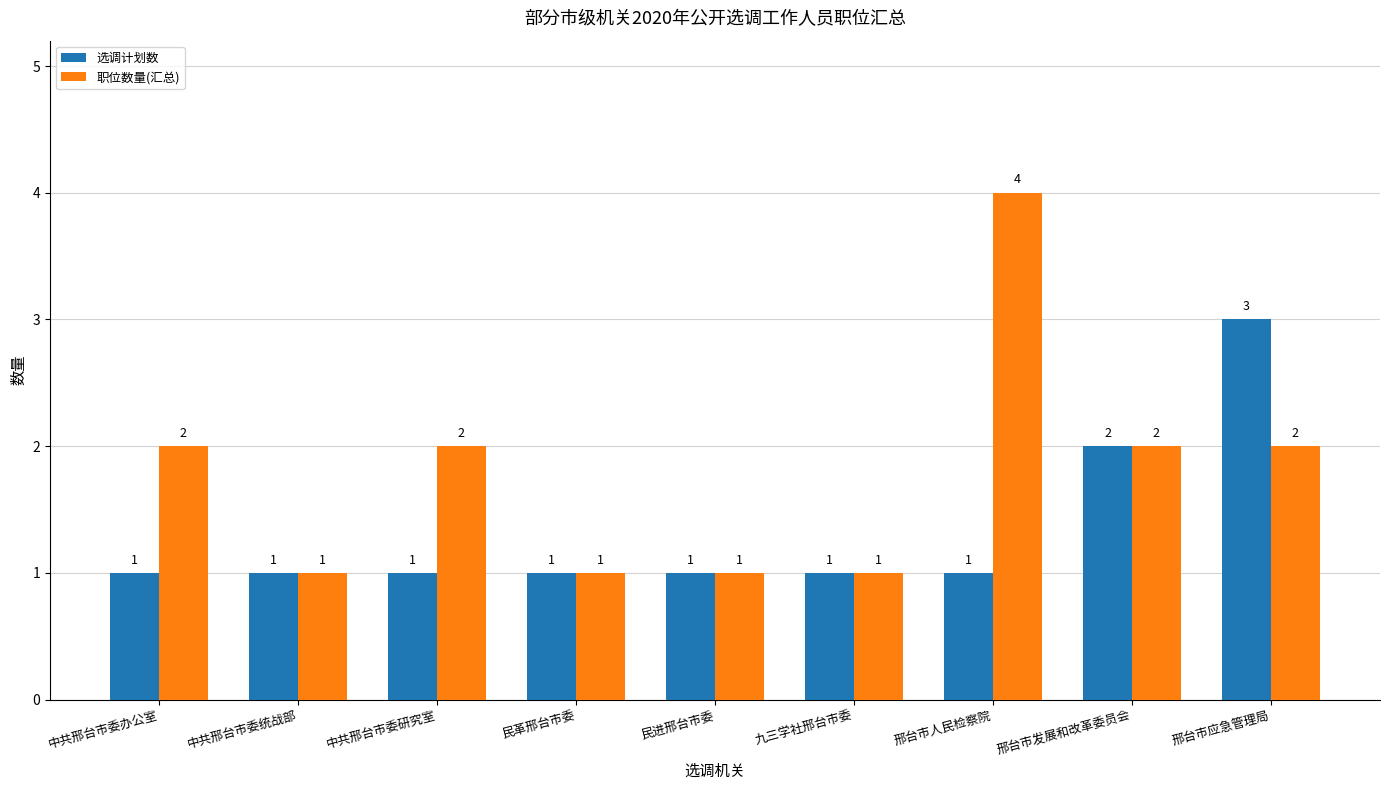

How many categories are shown in the chart?

9